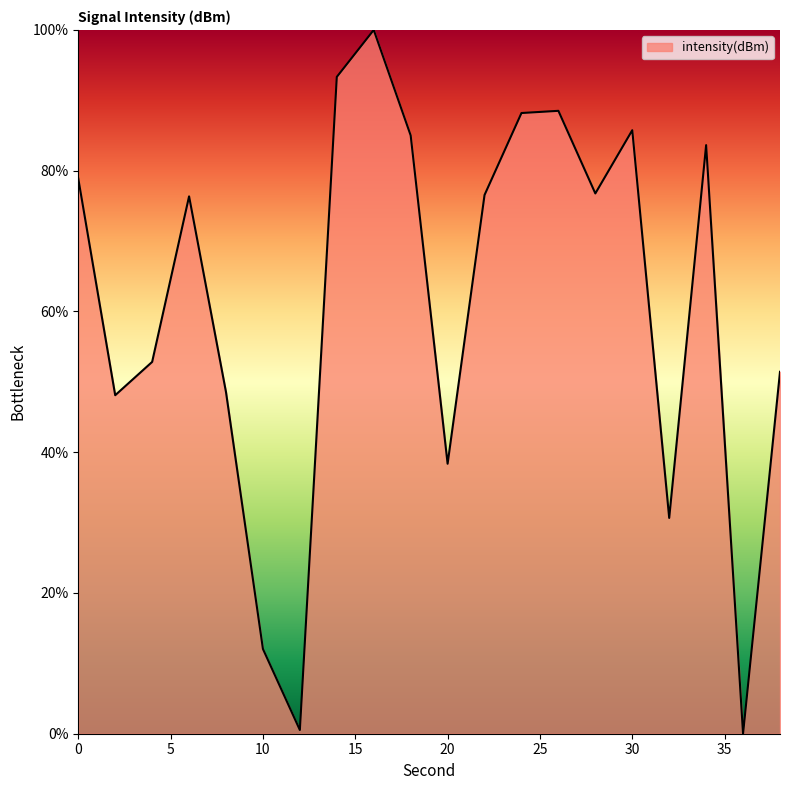

What is the maximum value shown in the chart?

100.0